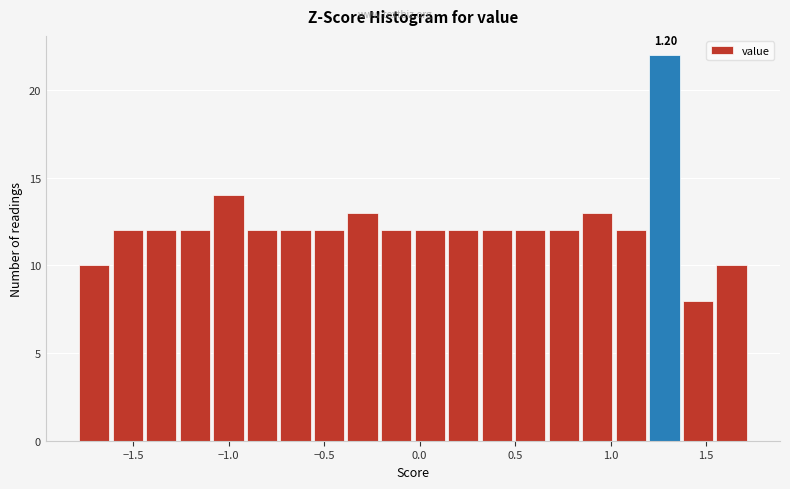

Around what value on the x-axis is the tallest bar? Give the approximate position of its centre, as read against the axis.

1.30